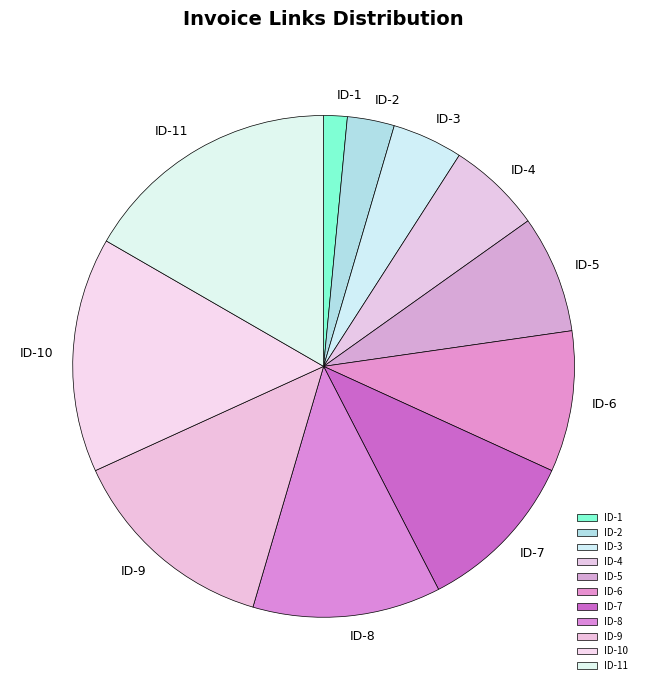

True or false: ID-7 accounts for 24% of the total.

False